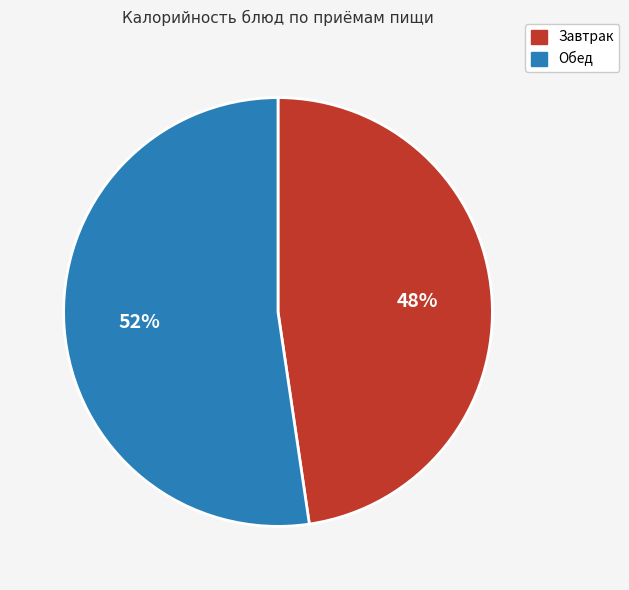

Is there a majority slice in this chart?

Yes